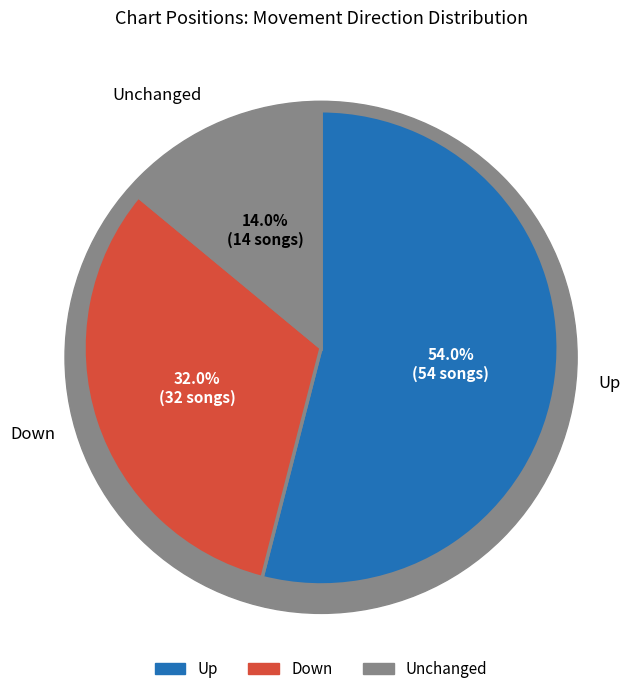

True or false: up accounts for 54% of the total.

True